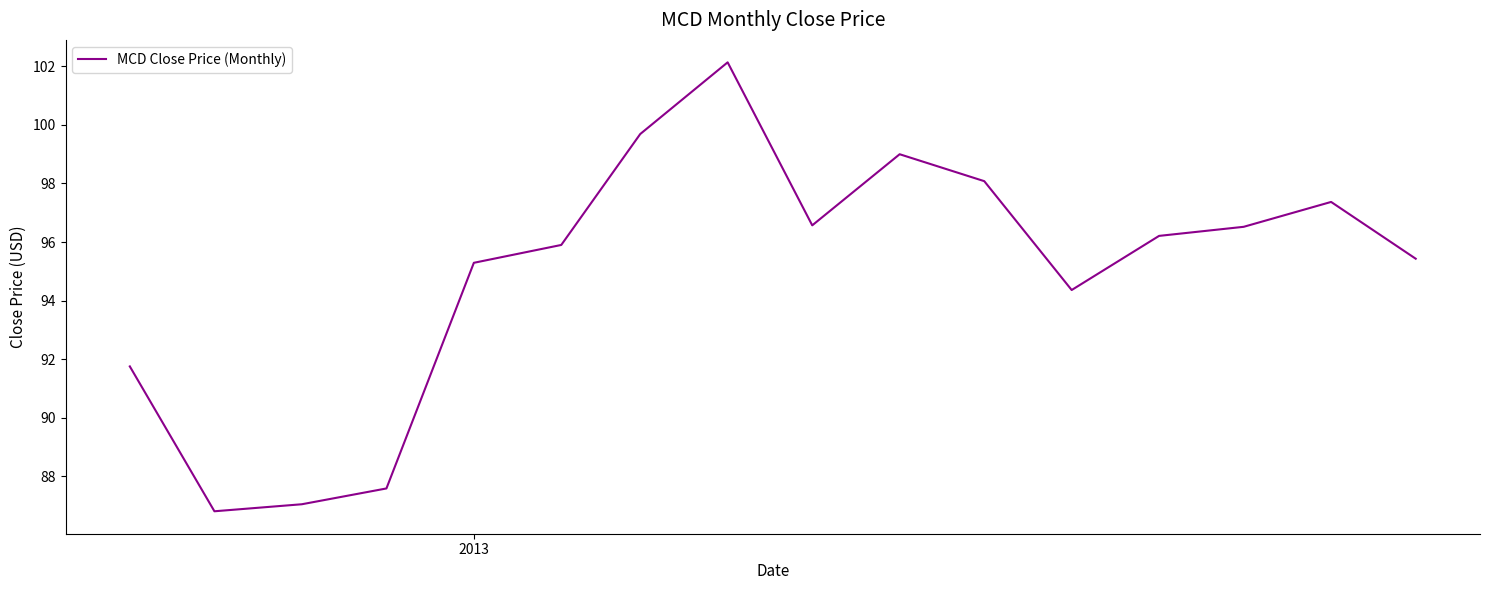

What is the minimum value shown in the chart?

86.8